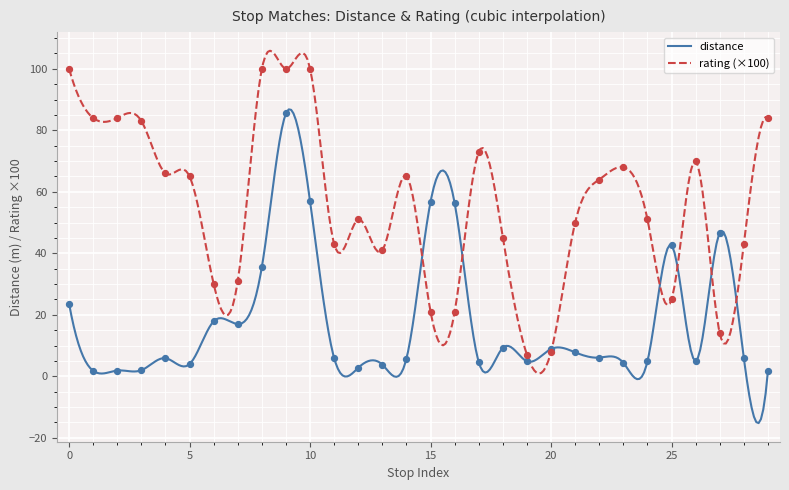

Which series has the widest spread of Y values?

rating